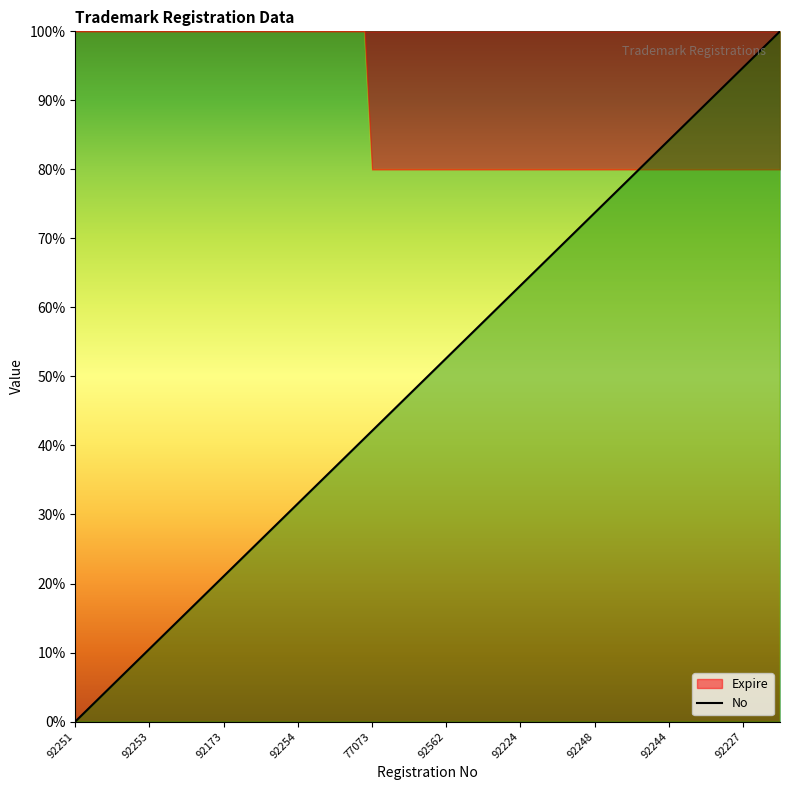

How many values are below 52?

10